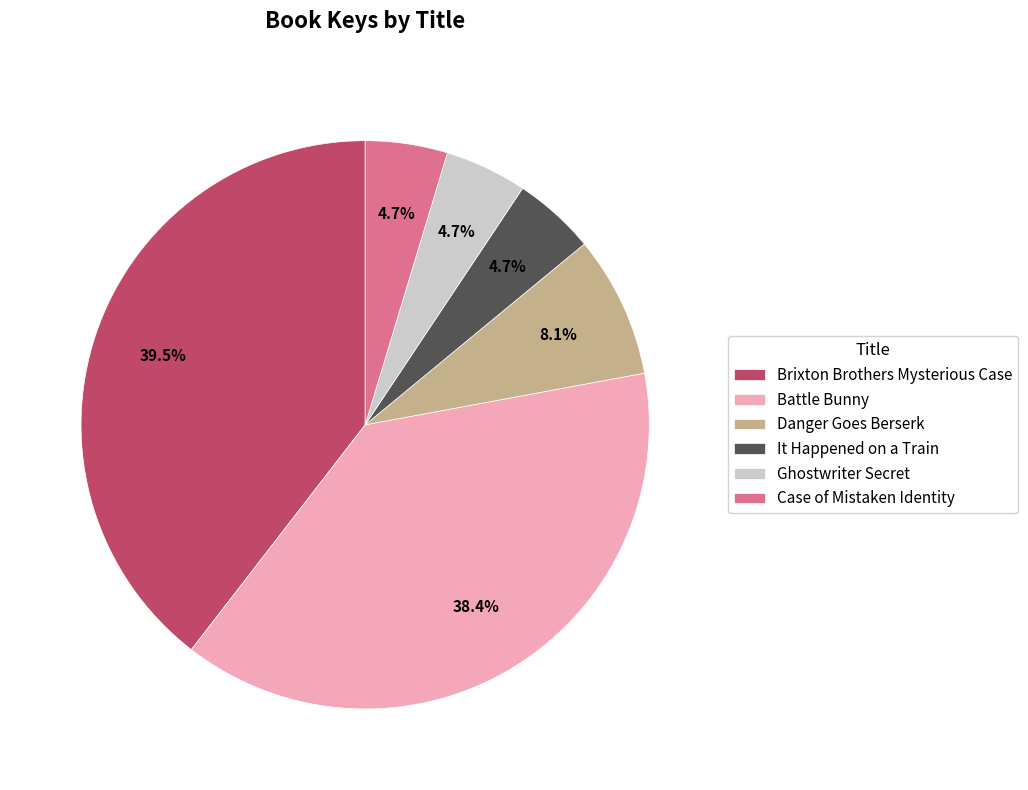

Is it true that Danger Goes Berserk is 8% of the pie?

True